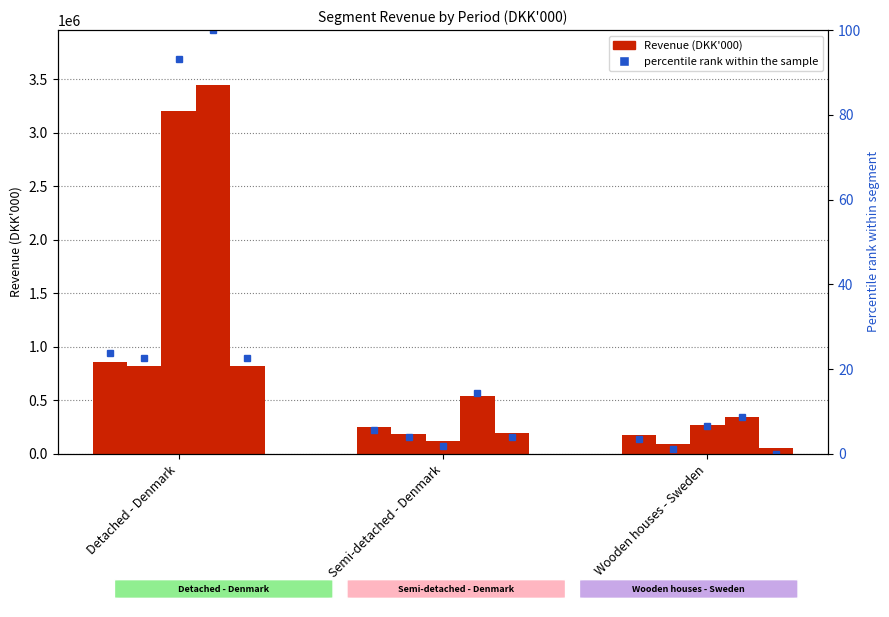

What is the minimum value shown in the chart?

53509.0